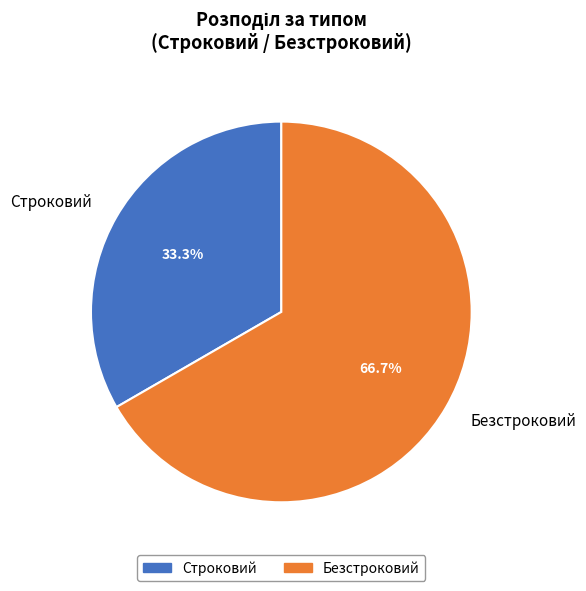

To the nearest percent, what is the average slice percentage?

50%